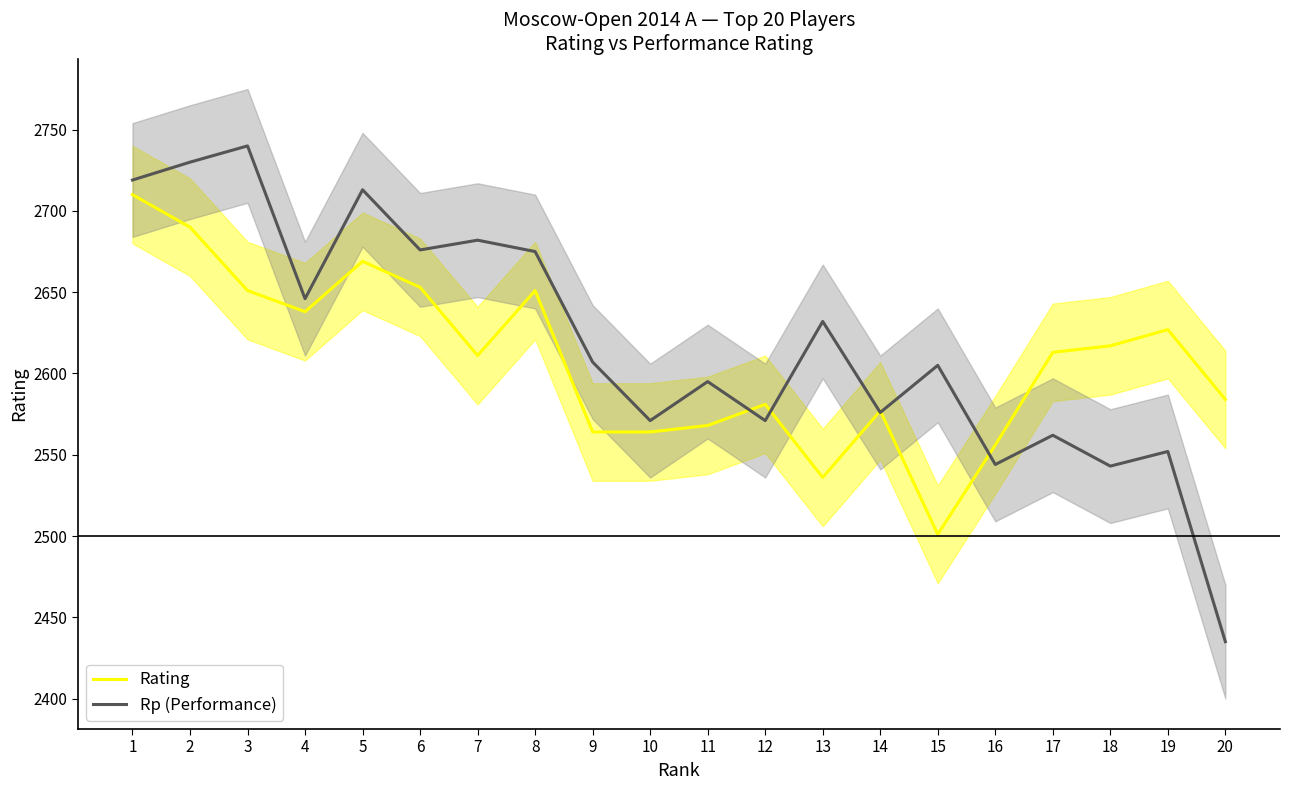

Is this an area chart (filled region under the line)?

No